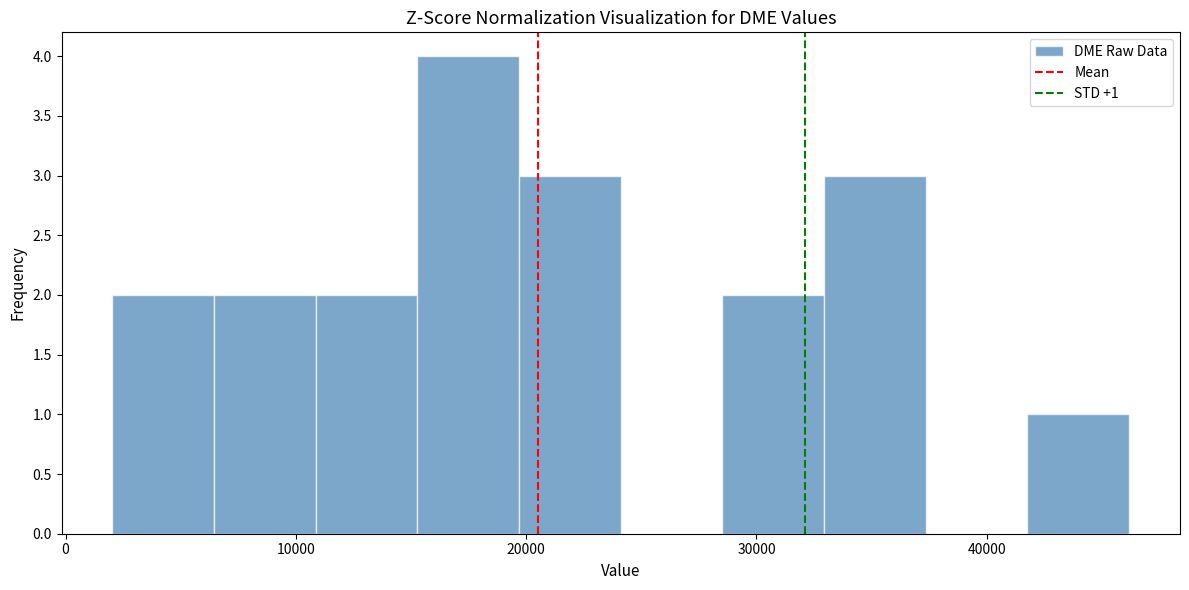

Over which range of the x-axis is the bar tallest?

15000 to 20000